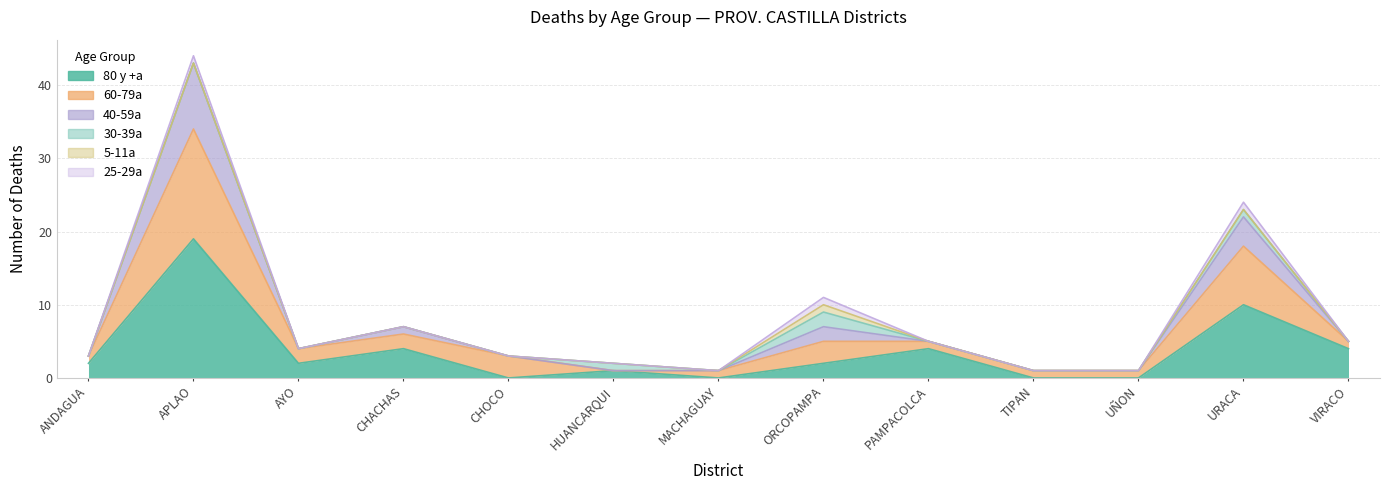

At which category does the chart reach its minimum across all series?

CHOCO